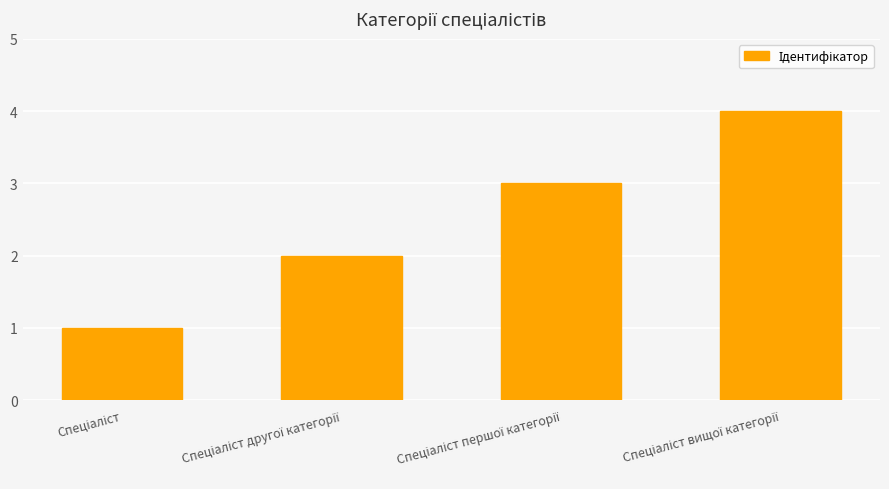

What is the maximum value shown in the chart?

4